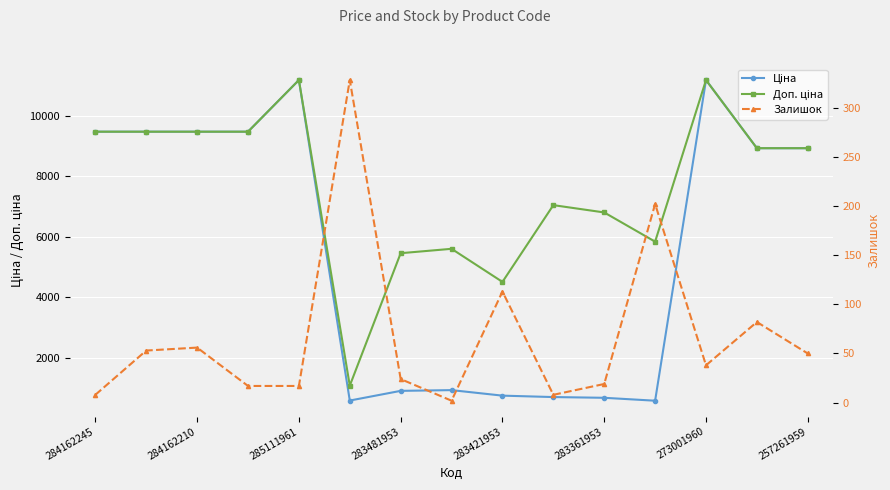

What is the label of the 8th point from the right?

257261959